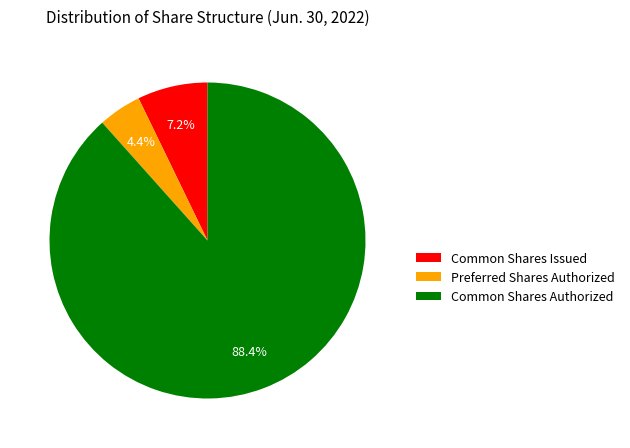

Which has a higher value, Common Shares Authorized or Preferred Shares Authorized?

Common Shares Authorized